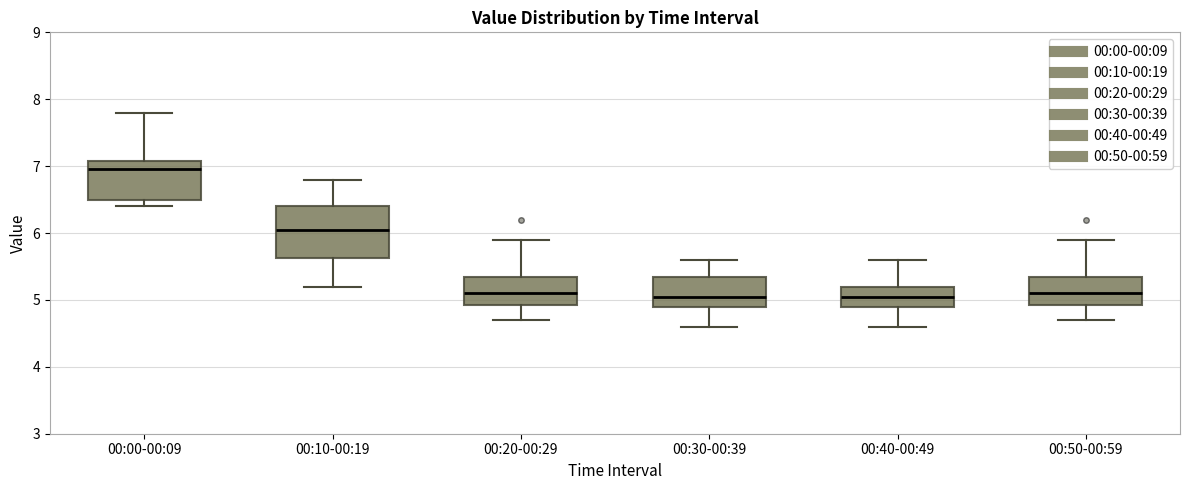

Which box is the tallest, from its lower edge to its upper edge?

00:10-00:19